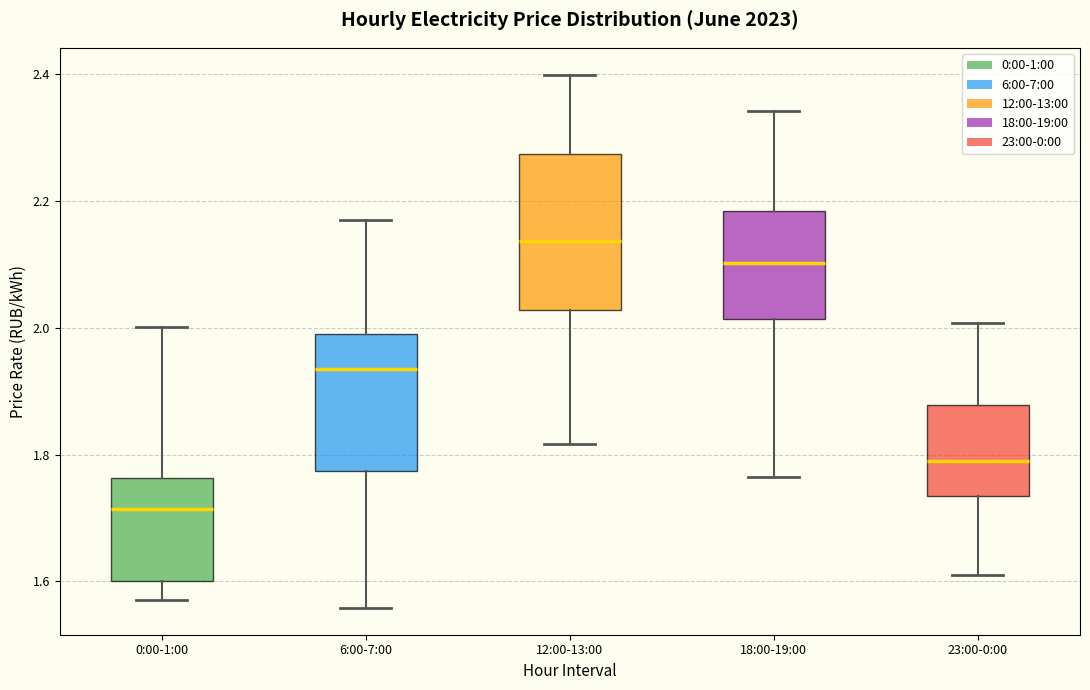

Reading left to right, transcribe this box plot: for each box, give where its median line is, the range the box spans, and where its two whiskers end, as read against the y-axis. The values are not printed on the chart, so give them approximately, as read against the axis.

0:00-1:00: median 1.72, box 1.60 to 1.76, whiskers 1.58 to 2.00
6:00-7:00: median 1.94, box 1.78 to 1.98, whiskers 1.56 to 2.16
12:00-13:00: median 2.14, box 2.02 to 2.28, whiskers 1.82 to 2.40
18:00-19:00: median 2.10, box 2.02 to 2.18, whiskers 1.76 to 2.34
23:00-0:00: median 1.80, box 1.74 to 1.88, whiskers 1.62 to 2.00